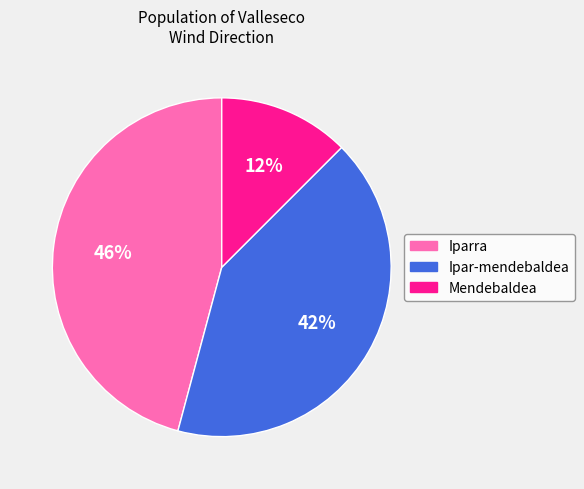

What percentage is the Iparra slice, to the nearest percent?

46%